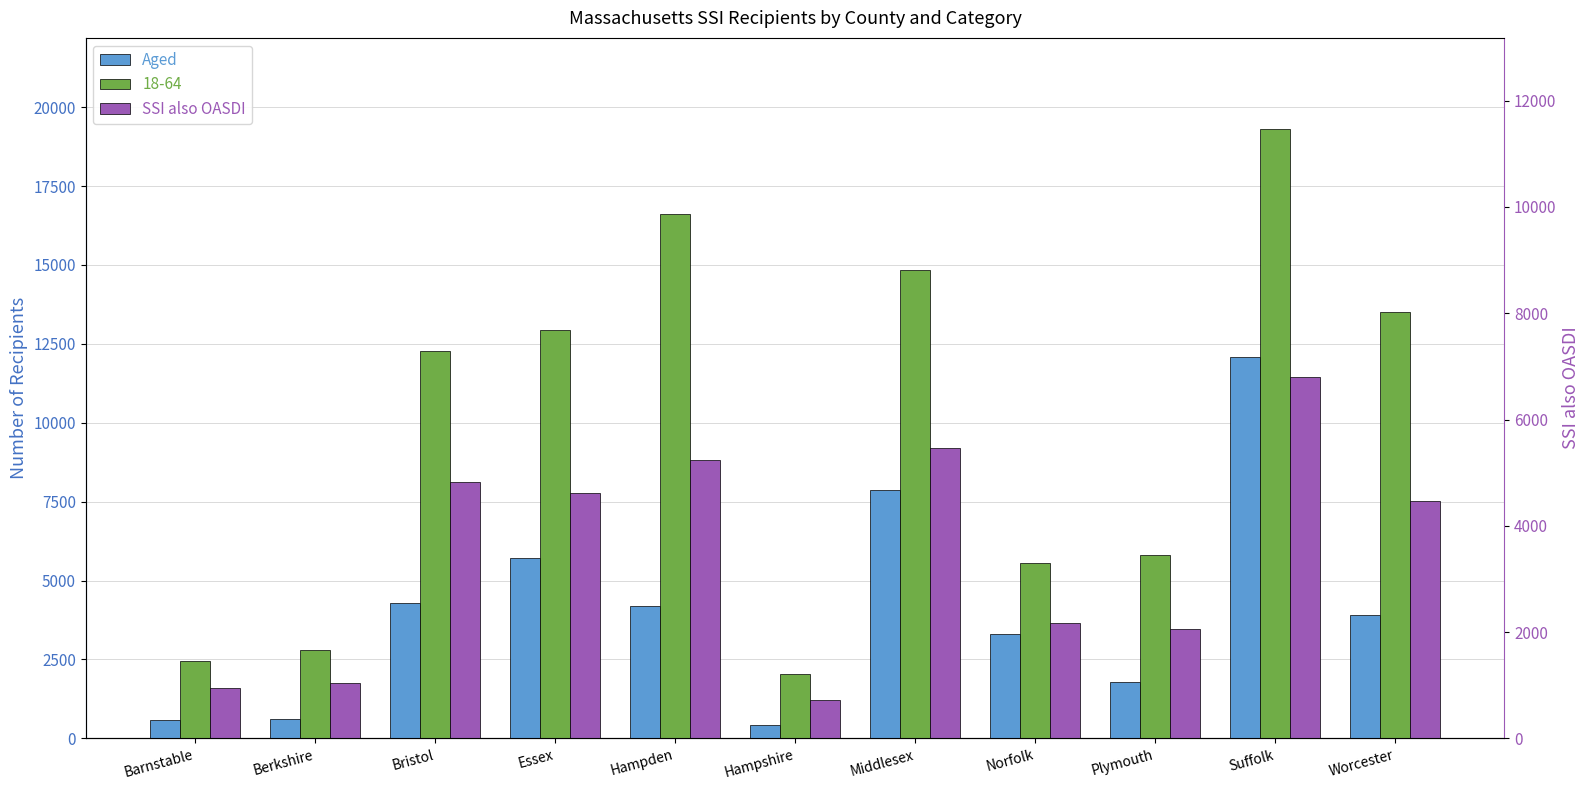

At how many categories does at least one series exceed 2775?

8